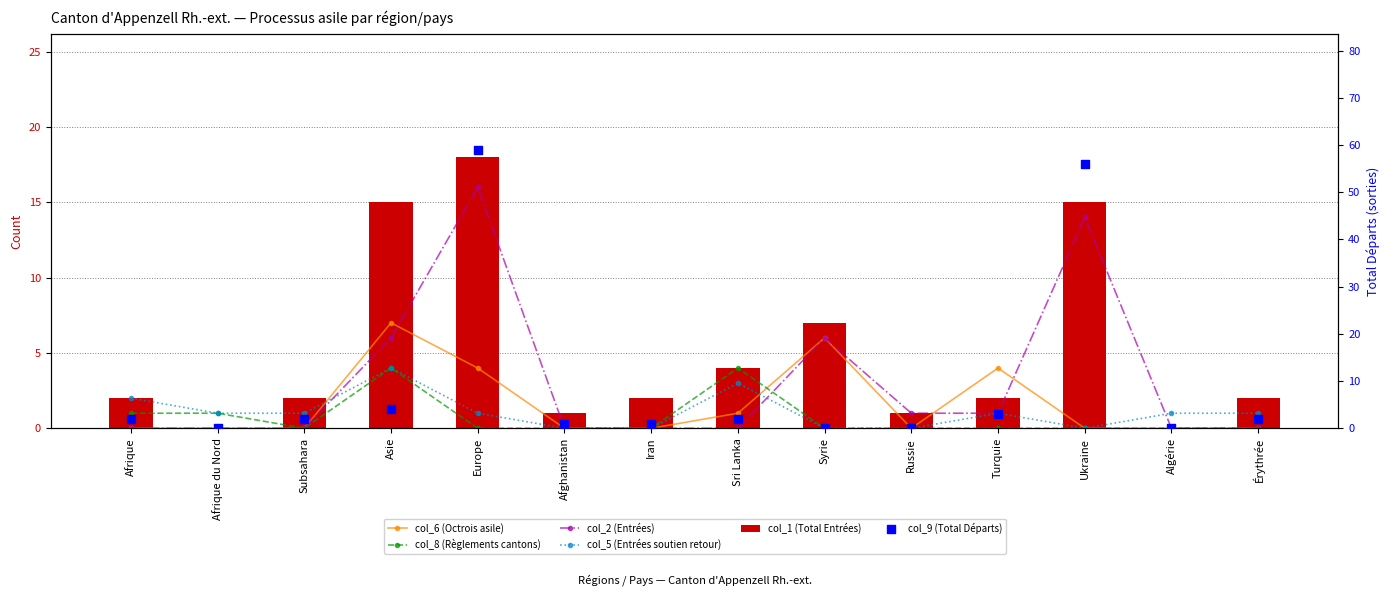

At how many categories does at least one series exceed 51?

2